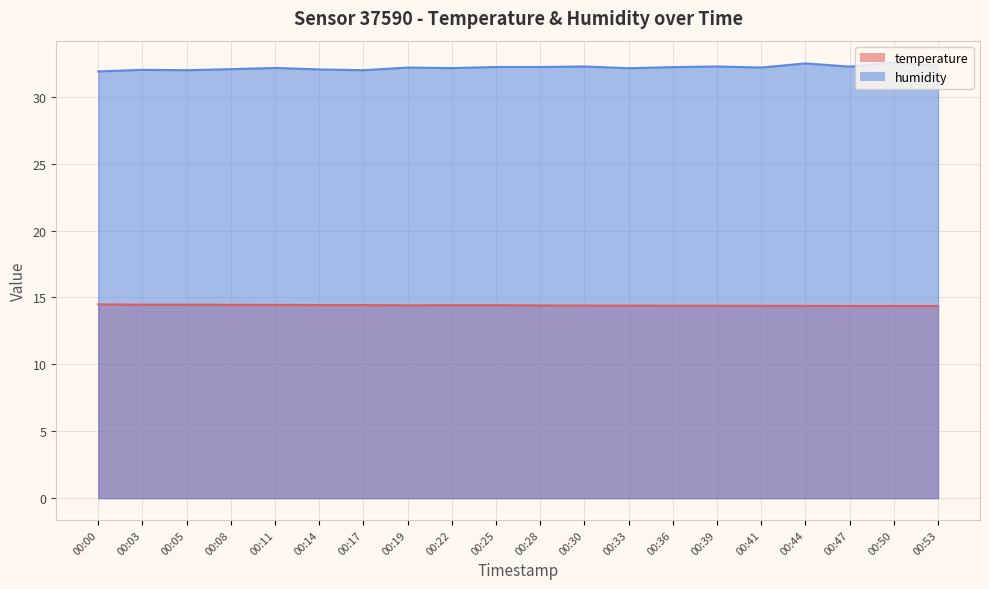

Reading left to right, extract all data points from this chart.

temperature: 14.5	14.5	14.5	14.4	14.4	14.4	14.4	14.4	14.4	14.4	14.4	14.4	14.4	14.4	14.4	14.4	14.4	14.4	14.4	14.4
humidity: 31.9	32.0	32.0	32.1	32.1	32.0	32.0	32.2	32.1	32.2	32.2	32.3	32.1	32.2	32.3	32.2	32.5	32.2	32.6	32.3